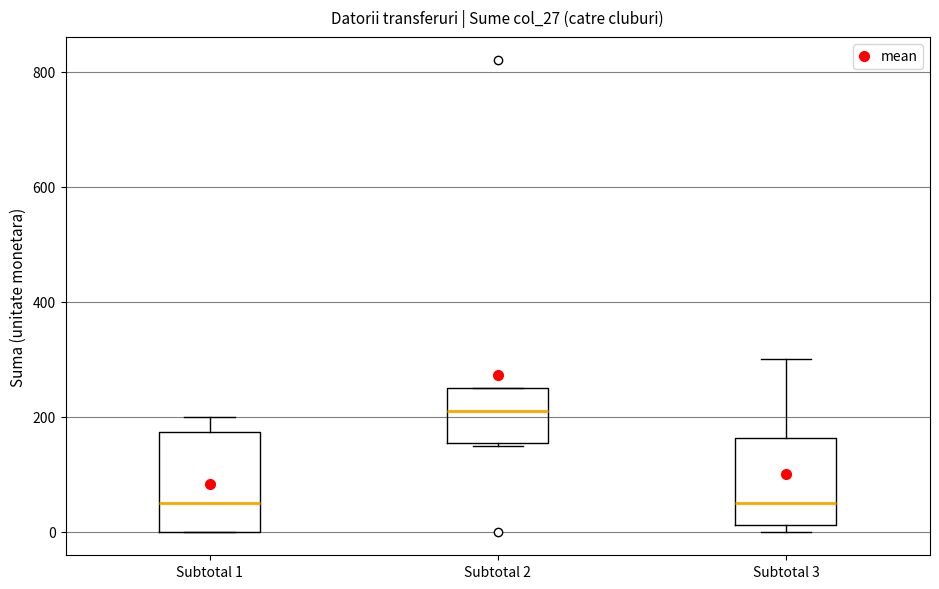

Reading left to right, transcribe this box plot: for each box, give where its median line is, the range the box spans, and where its two whiskers end, as read against the y-axis. The values are not printed on the chart, so give them approximately, as read against the axis.

Subtotal 1: median 60, box 0 to 180, whiskers 0 to 200
Subtotal 2: median 220, box 160 to 260, whiskers 160 to 260
Subtotal 3: median 60, box 20 to 160, whiskers 0 to 300